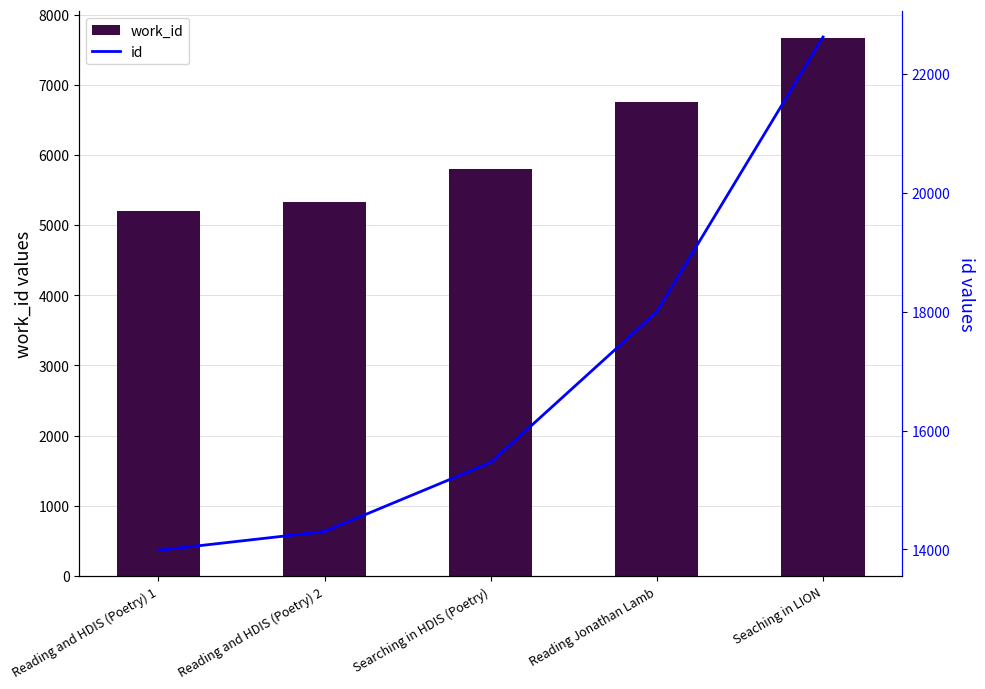

What is the value of the id bar at the 3rd from the left?

15463